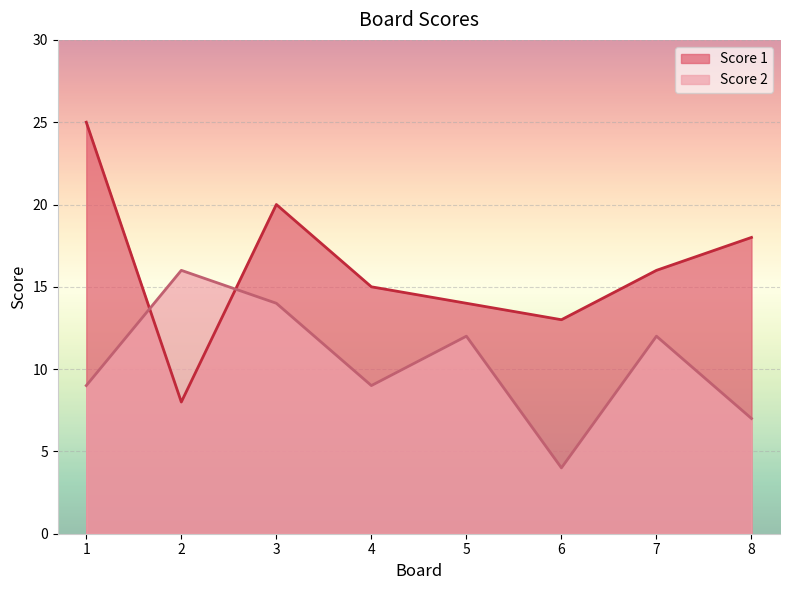

Where is the first local maximum for Score 2?

2